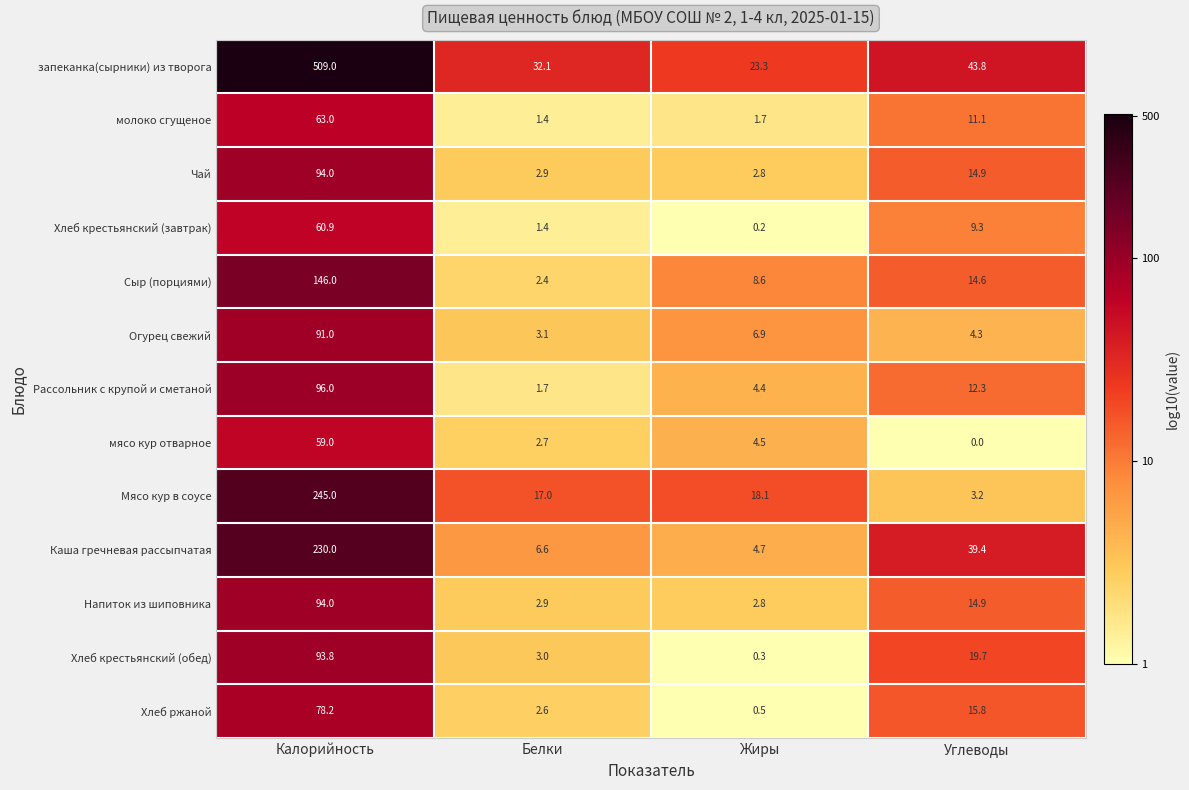

Where does the Хлеб крестьянский (обед) series first go above 19?

Калорийность